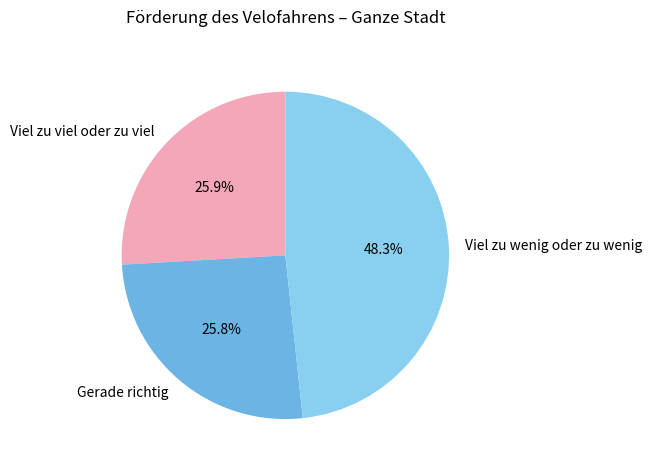

What is the largest slice in the pie chart?

Viel zu wenig oder zu wenig